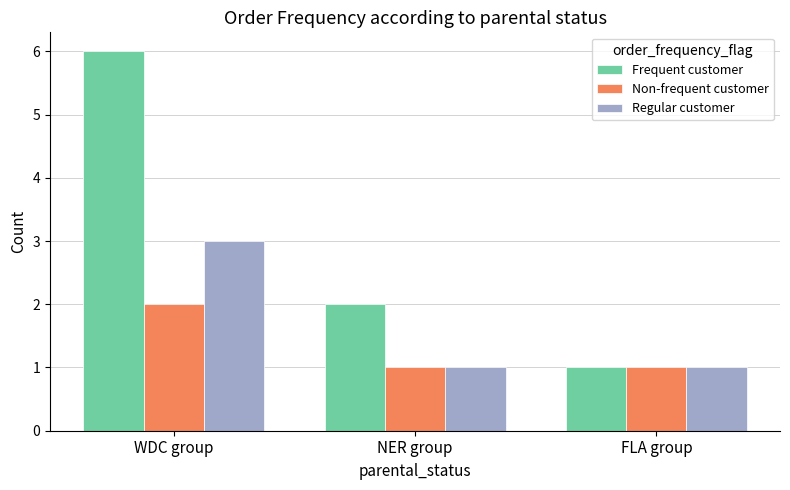

How many data points does each series have?

3